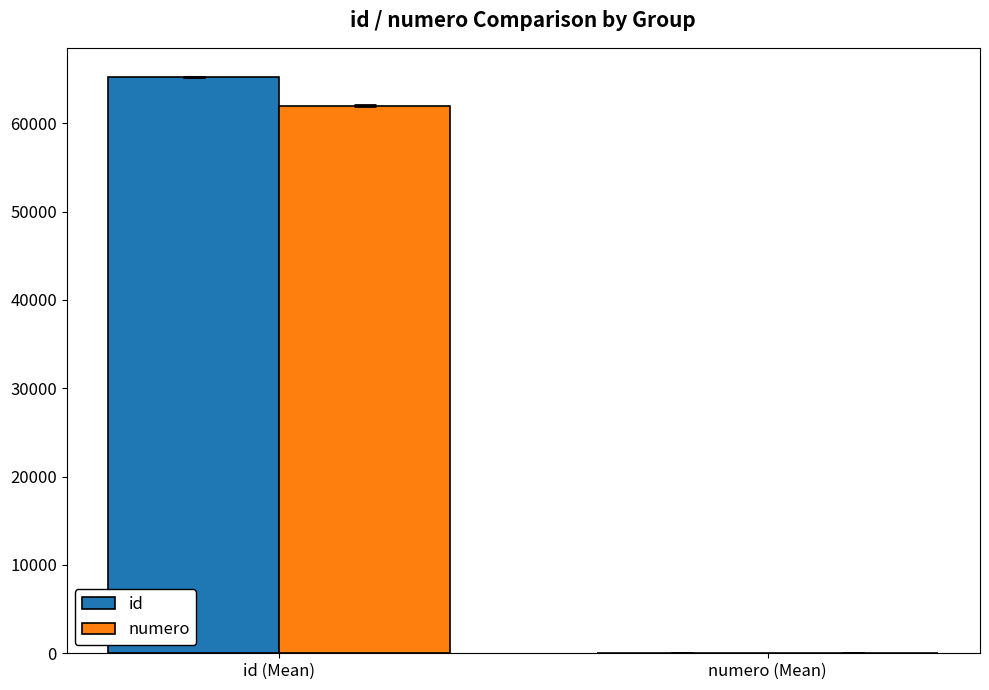

At which category is the sum across all series the highest?

id (Mean)